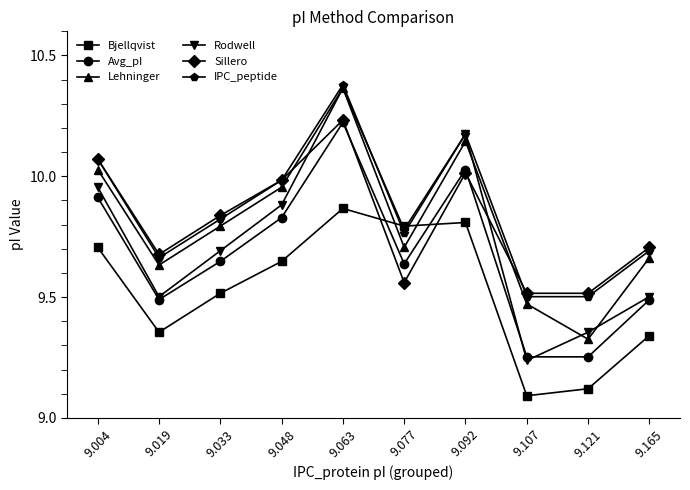

Is it true that Rodwell equals 4.0 at 9.063?

False